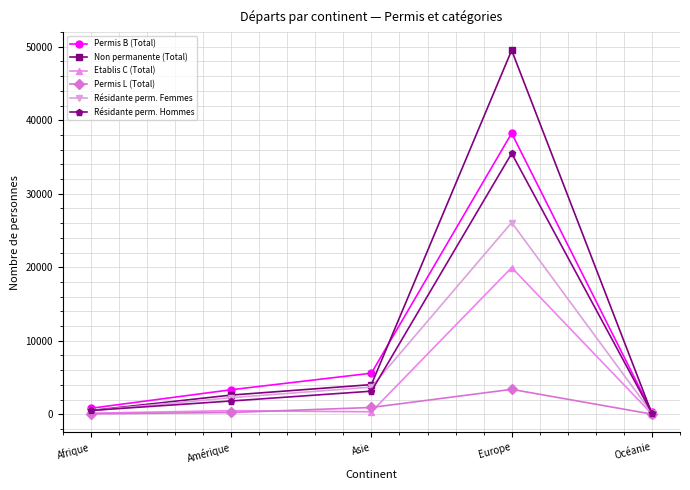

List the series in order of their peak value, highest first.

Non permanente (Total), Permis B (Total), Résidante perm. Hommes, Résidante perm. Femmes, Etablis C (Total), Permis L (Total)